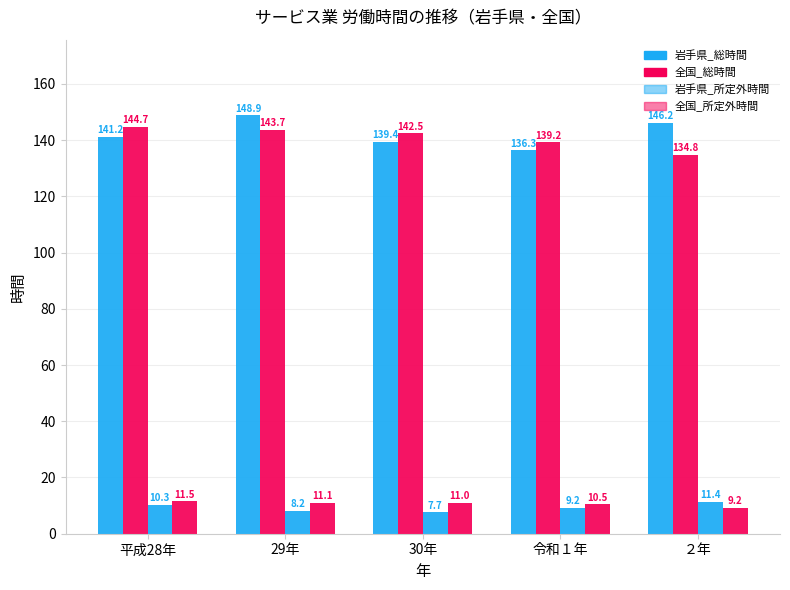

What is the sum of the 岩手県_所定外時間 values at 29年 and 30年?

15.9